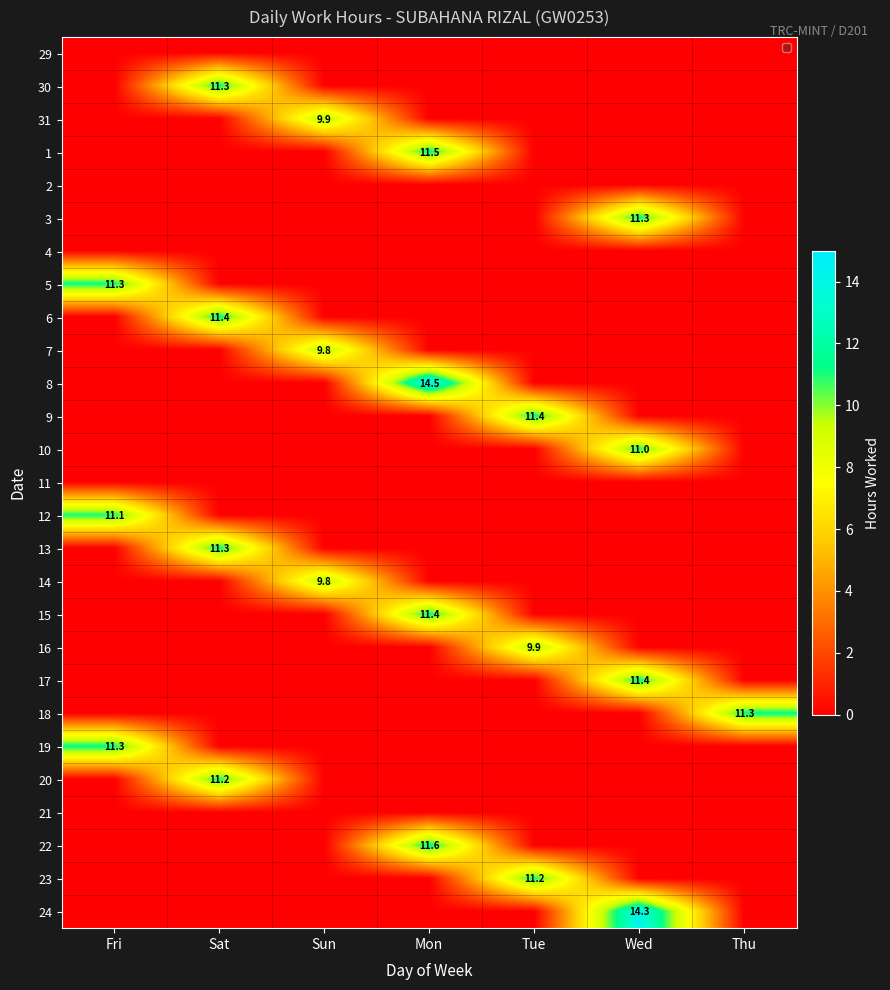

The 6 series shows 11.4 at Sat. True or false?

True